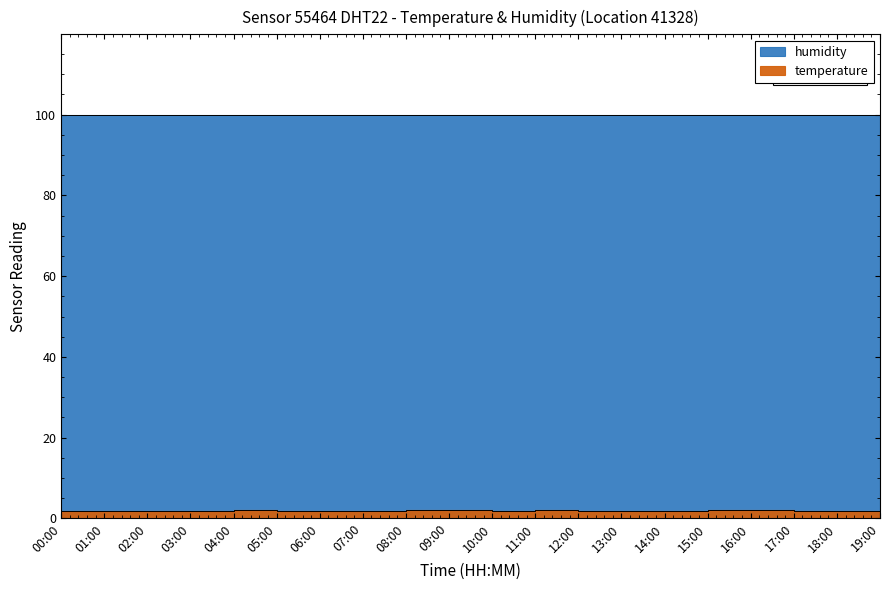

Between 17:00 and 00:00, which is larger?

17:00